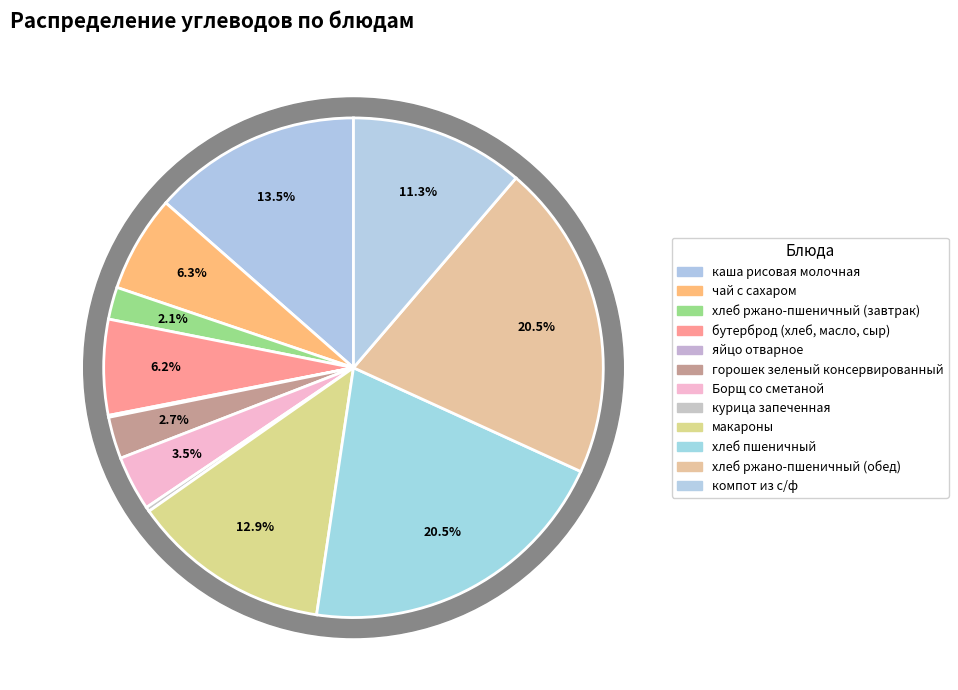

Which category has the smallest portion of the pie?

яйцо отварное